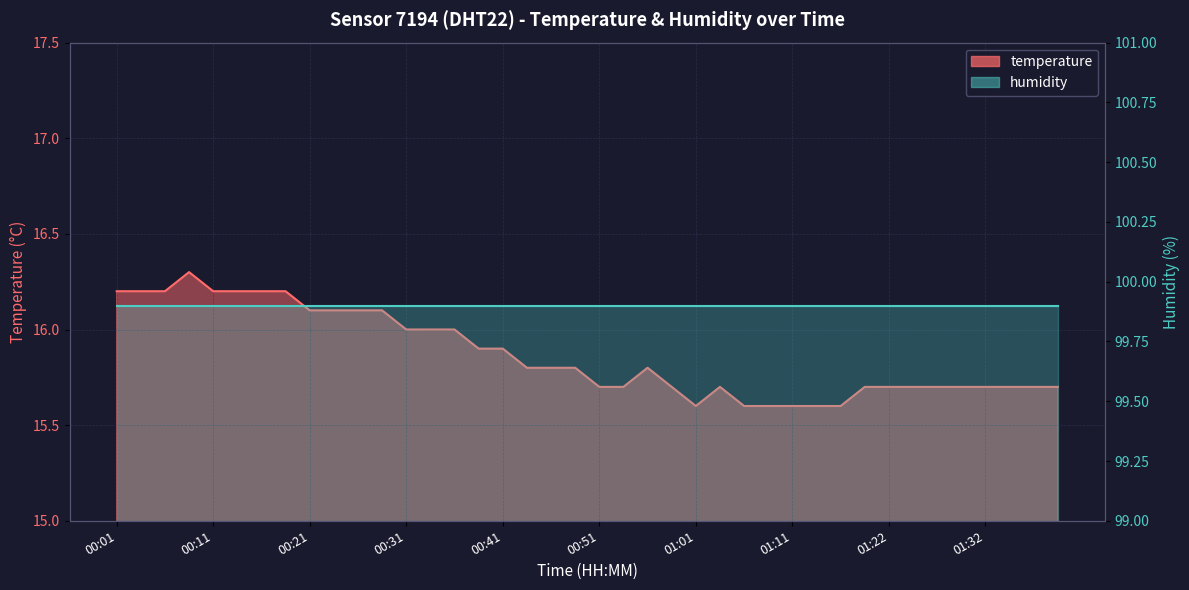

Count the values in the range 15 to 16.

28